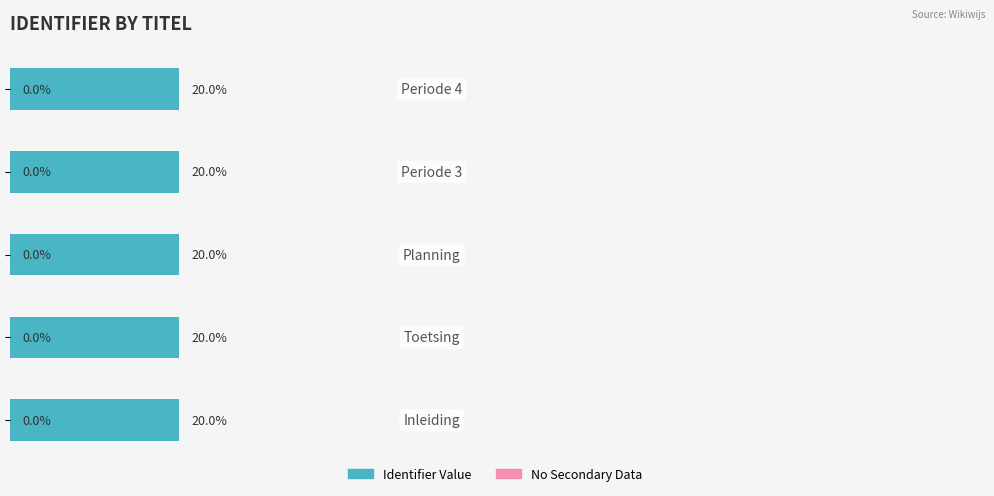

Does the chart contain any negative values?

No